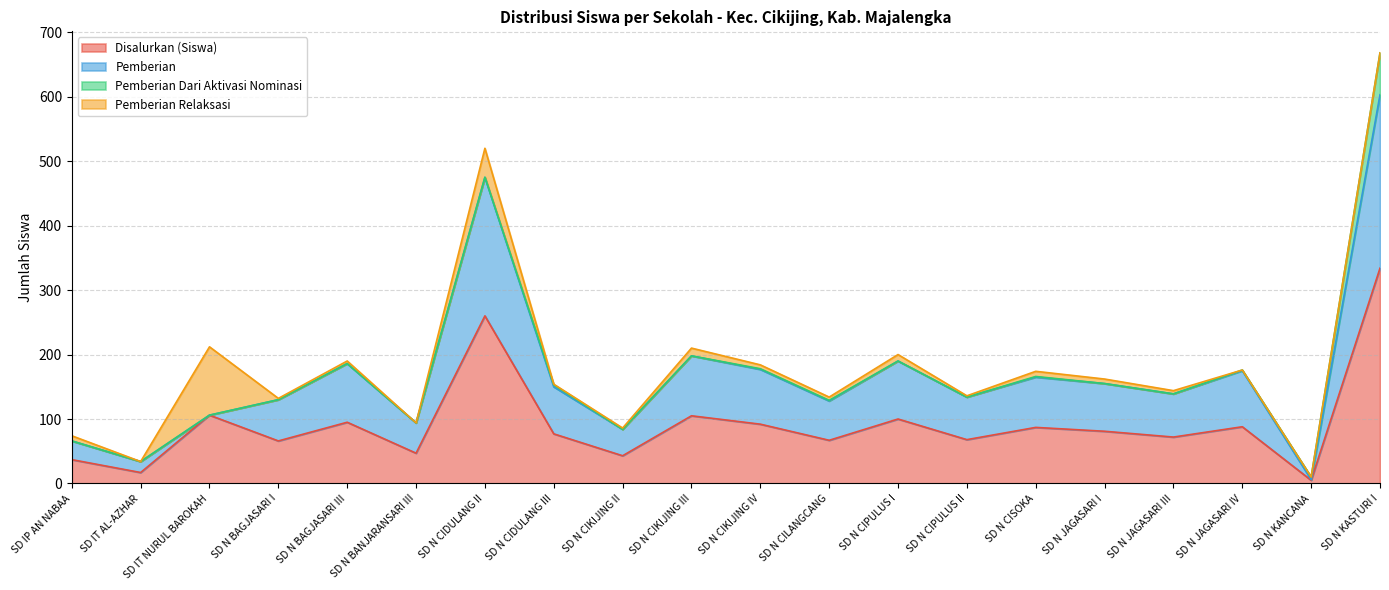

At which category is the sum across all series the highest?

SD N KASTURI I